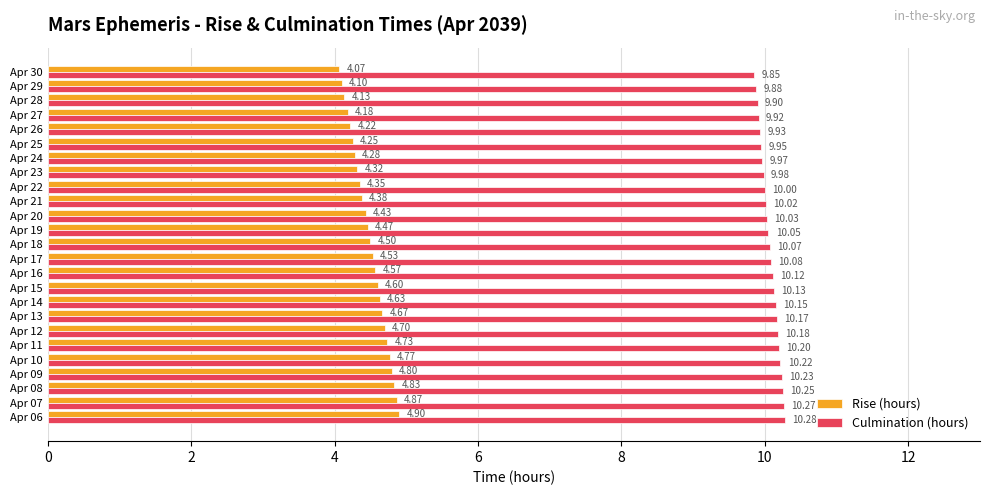

What are all the series names shown in the legend?

Rise (hours), Culmination (hours)